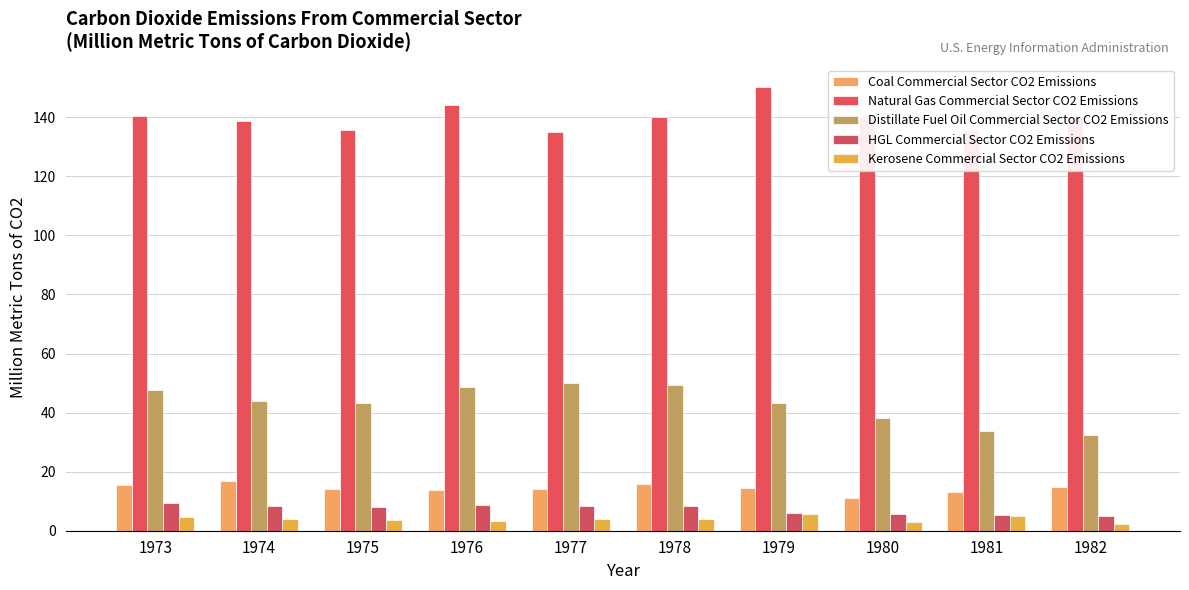

How many series are shown in this chart?

5